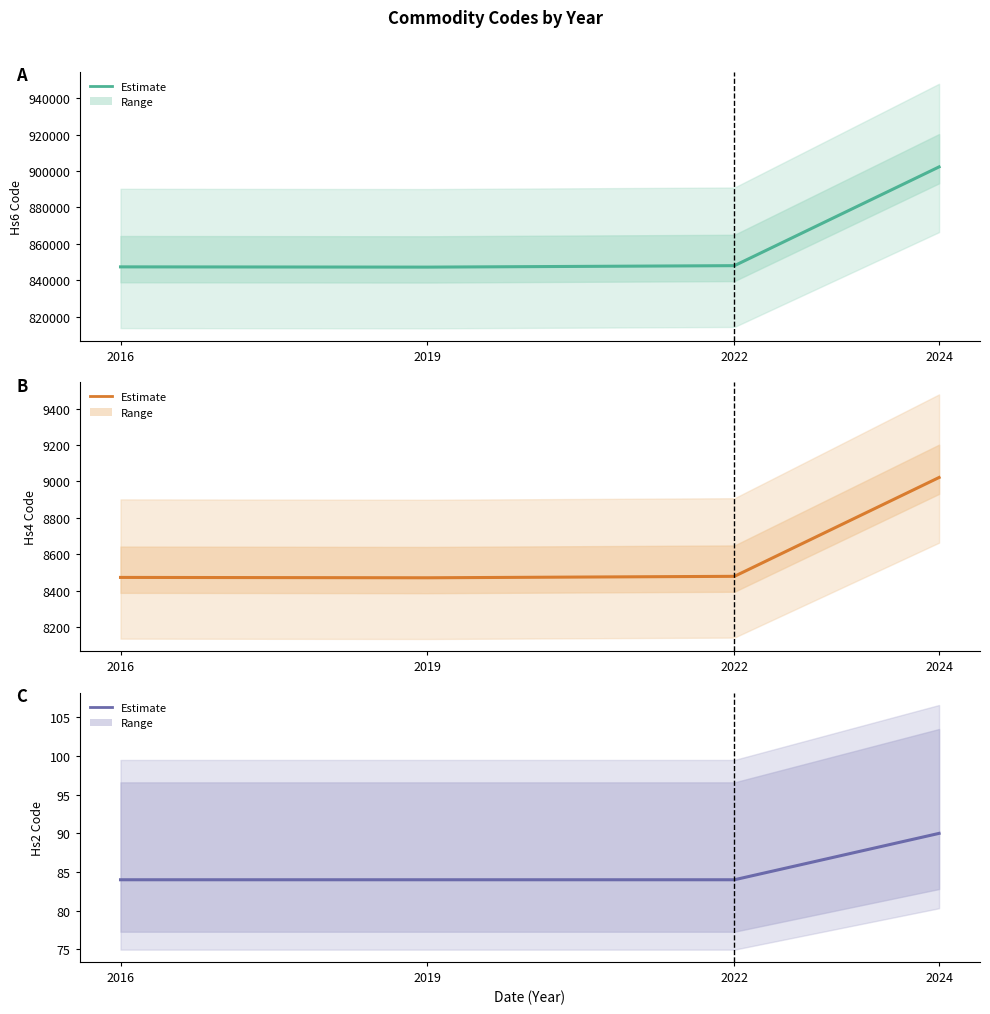

At 2024, list the series in order from smallest to largest.

Commodity_Hs2Code, Commodity_Hs4Code, Commodity_Hs6Code